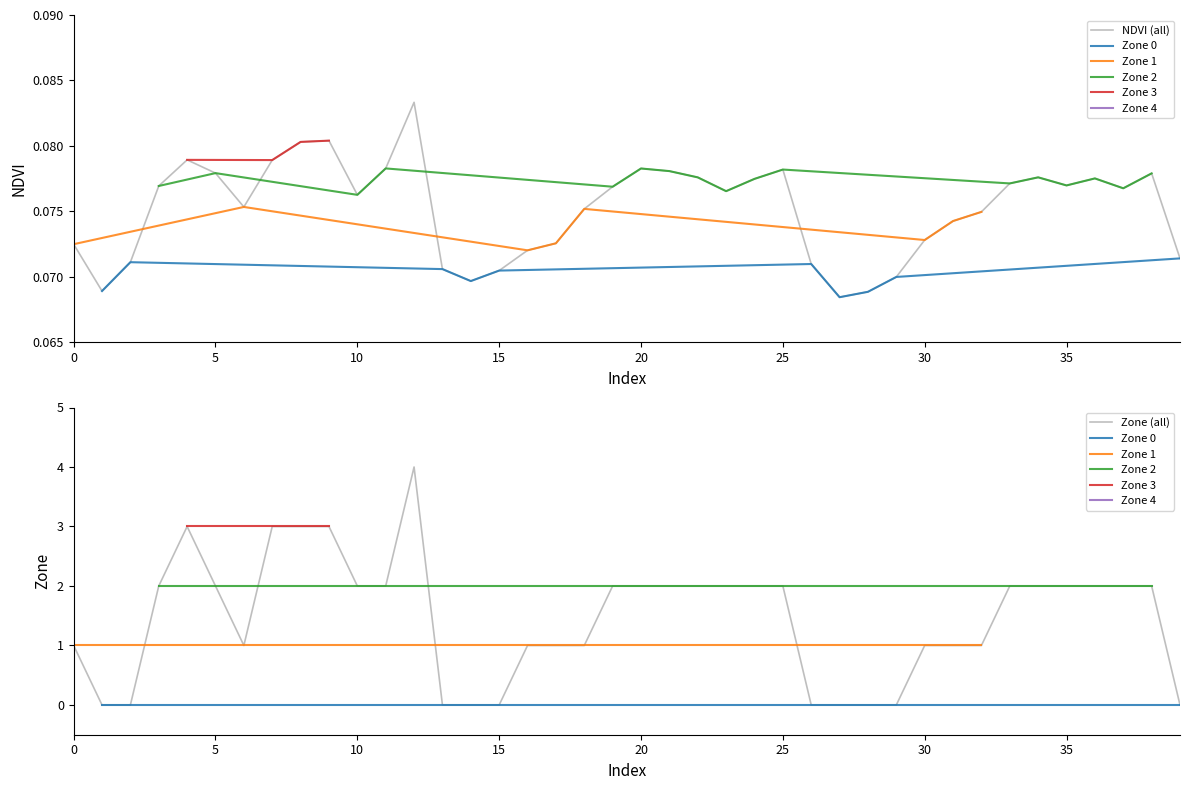

At 37, list the series in order from largest to smallest.

Zone, NDVI